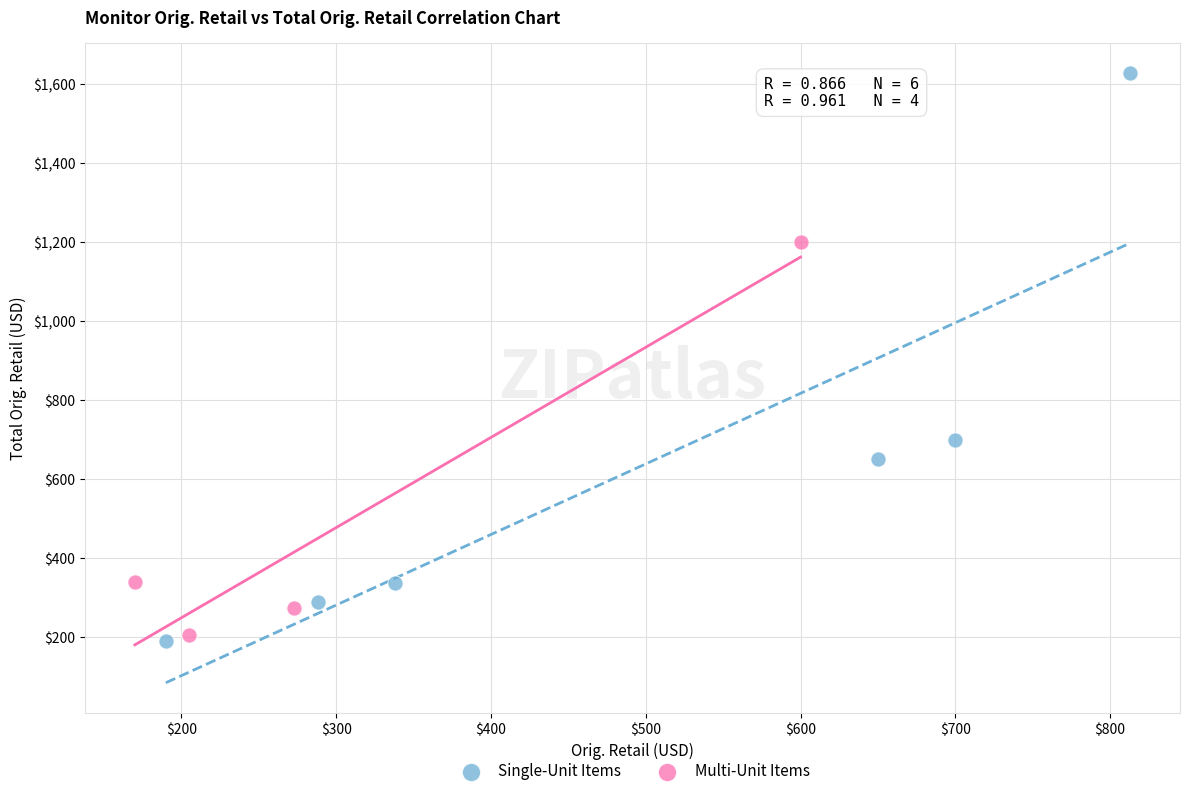

Which series has the largest Y range (max minus min)?

Single-Unit Items